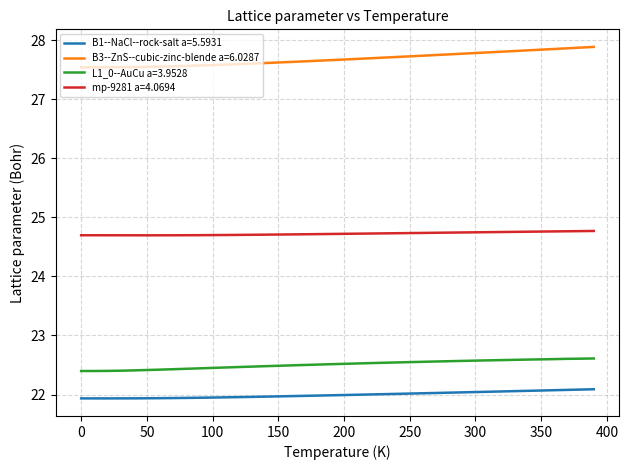

What is the difference between the maximum and minimum values in the B3--ZnS--cubic-zinc-blende a=6.0287 series?

0.3